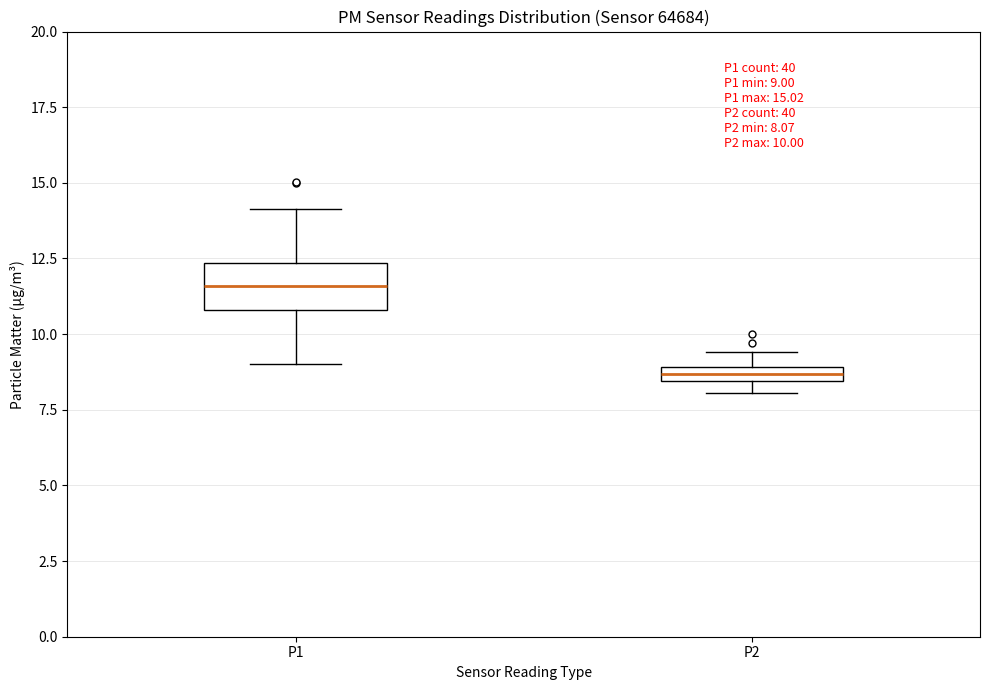

Comparing the boxes themselves (not the whiskers), which one is the tallest?

P1